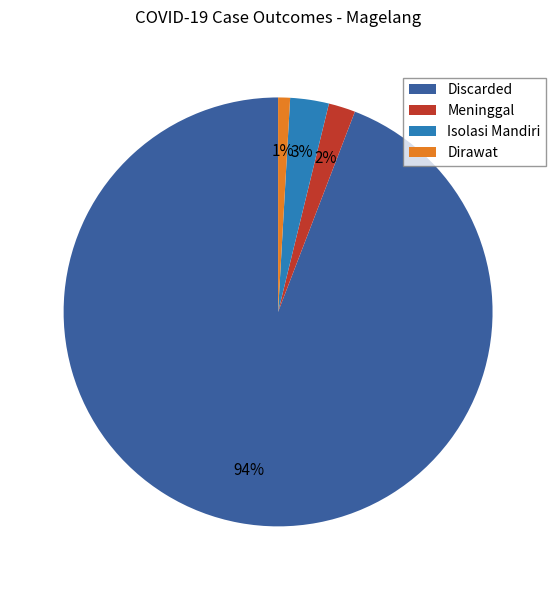

What percentage is the Isolasi Mandiri slice, to the nearest percent?

3%